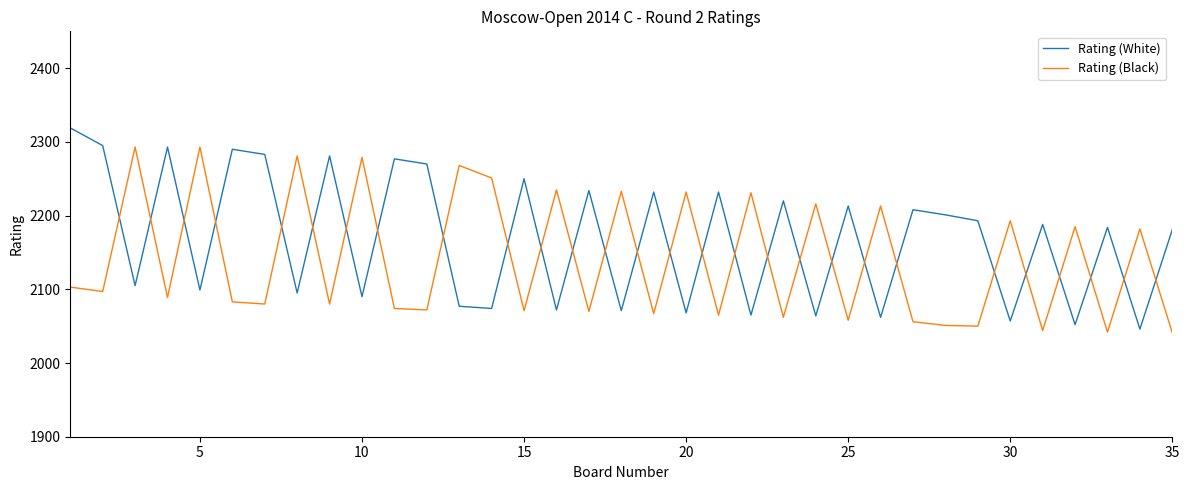

What is the minimum value for Rating (White)?

2046